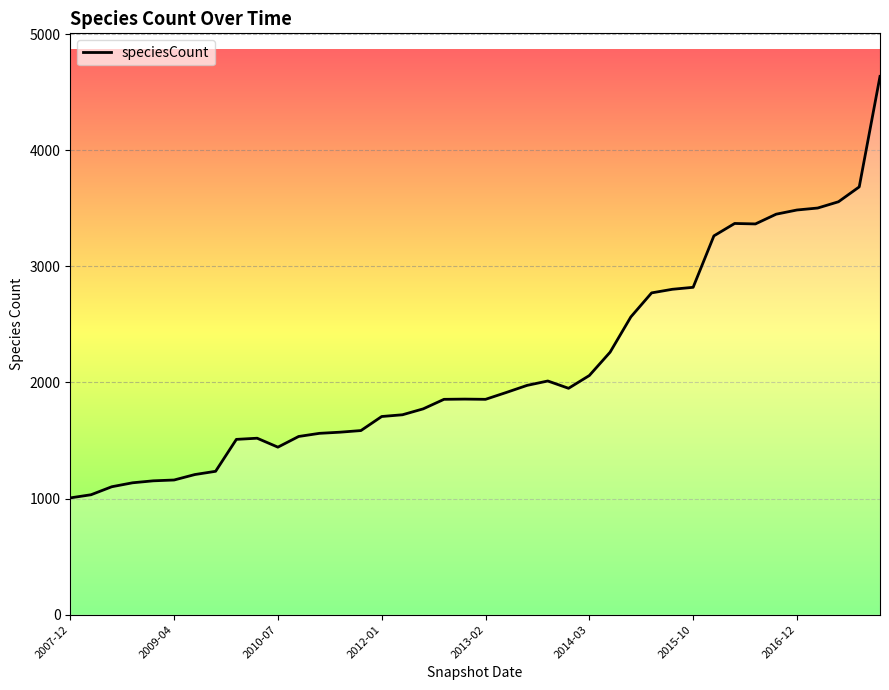

What is the difference between the maximum and minimum values?

3631